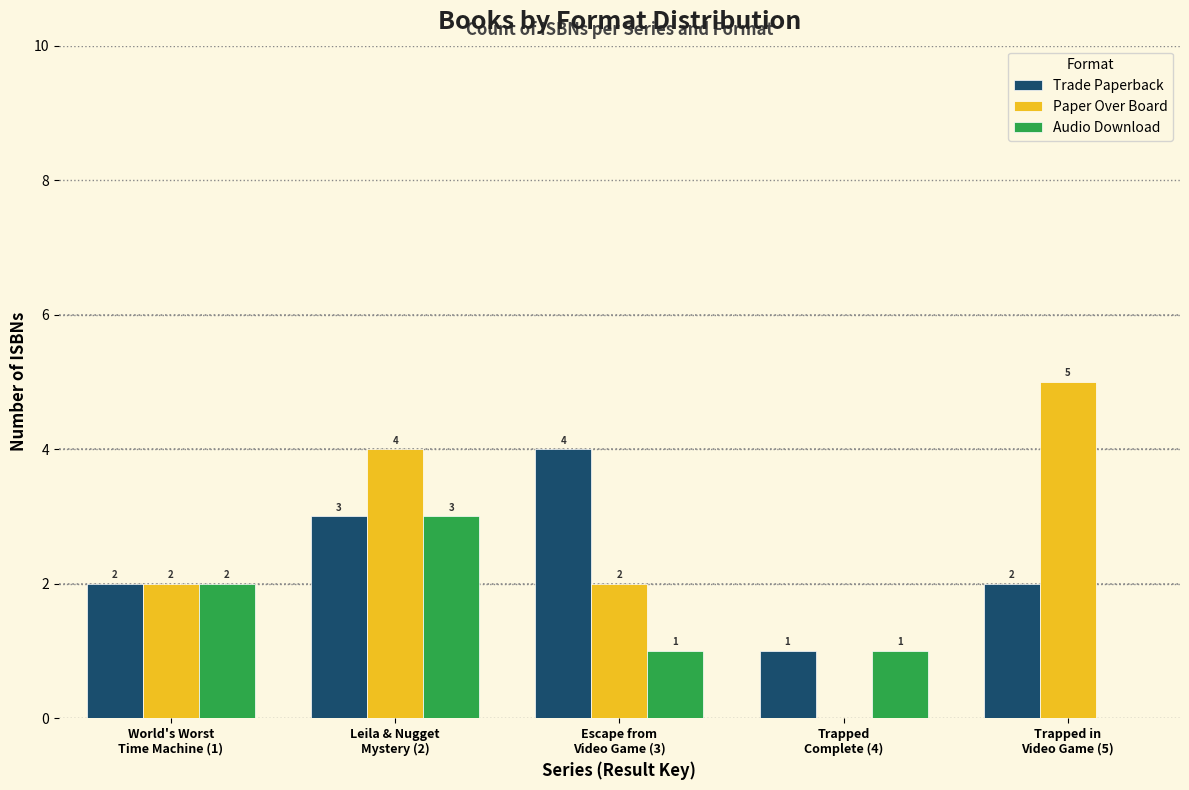

What is the greatest value displayed?

5